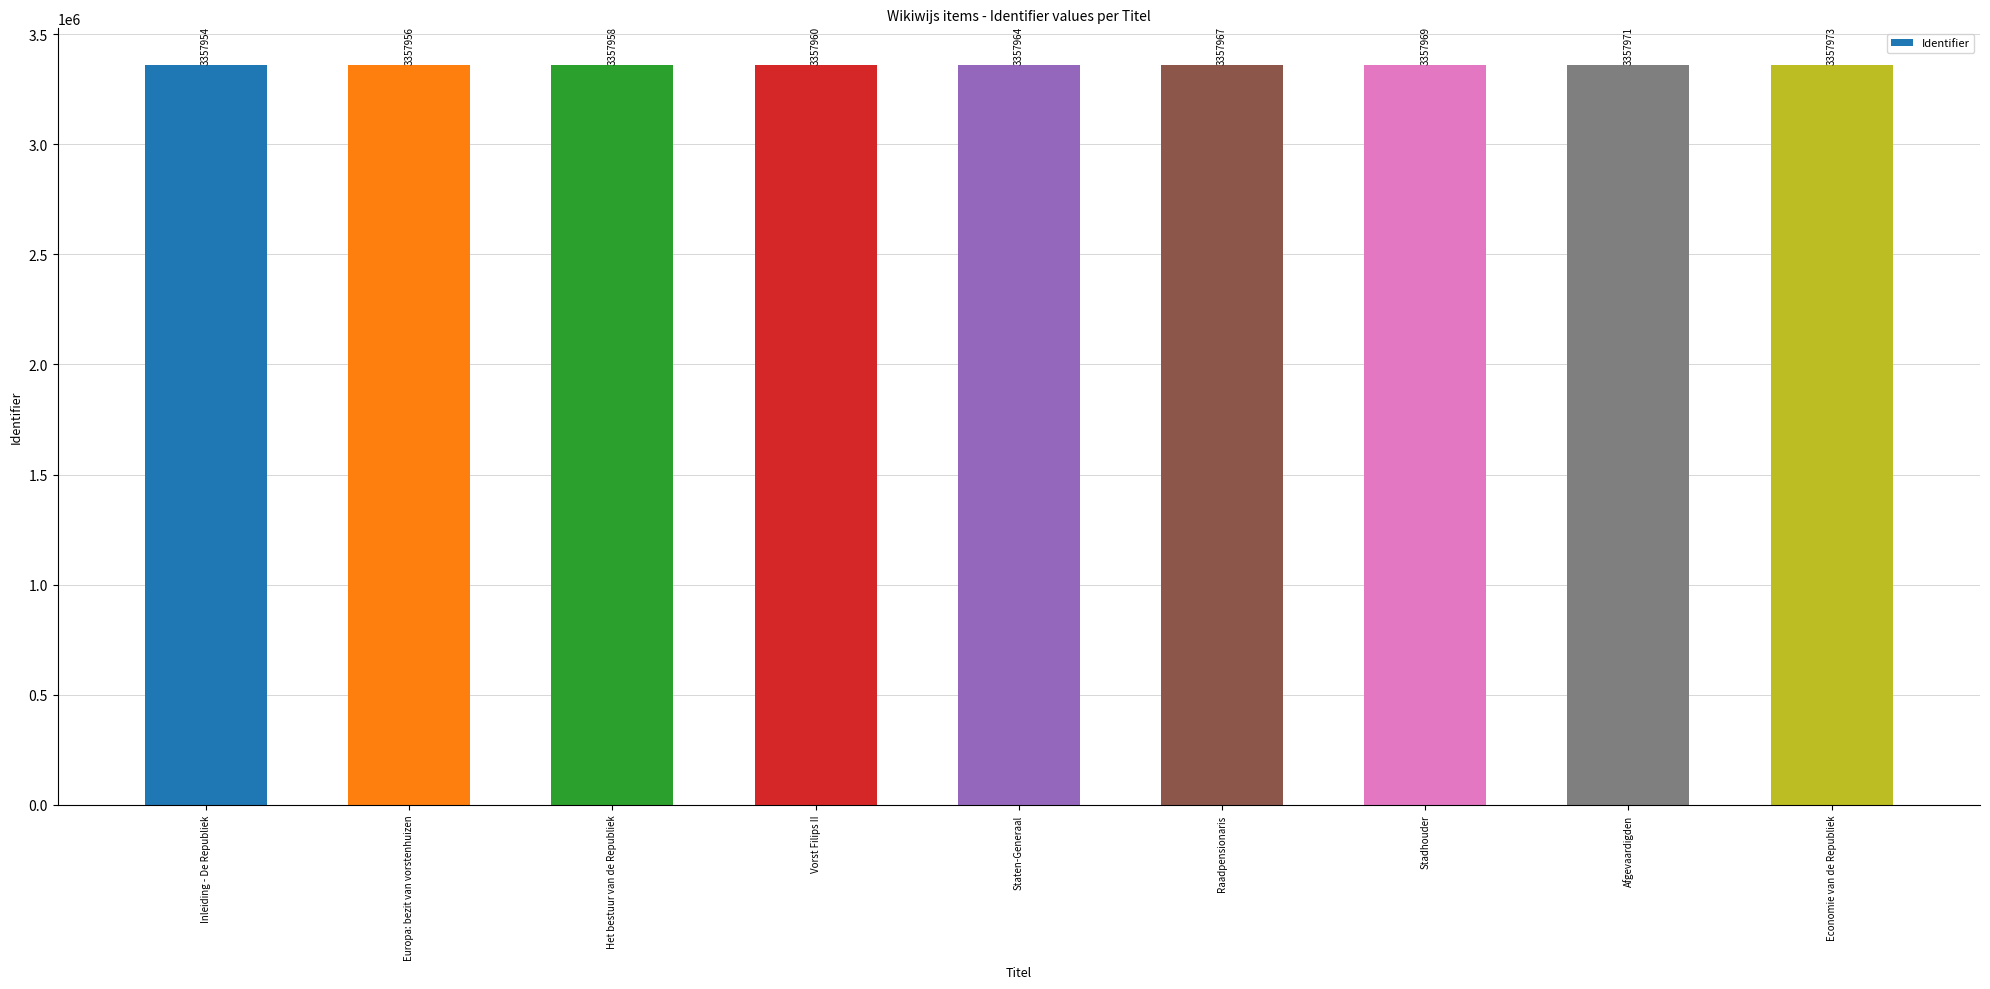

Are the bars horizontal?

No